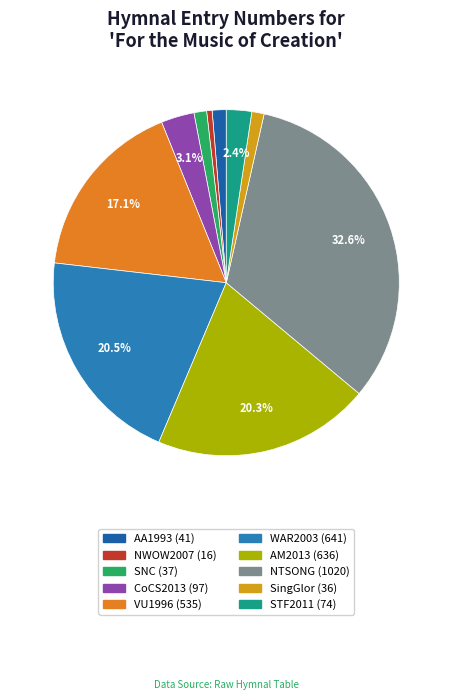

Between CoCS2013 (97) and NTSONG (1020), which is larger?

NTSONG (1020)